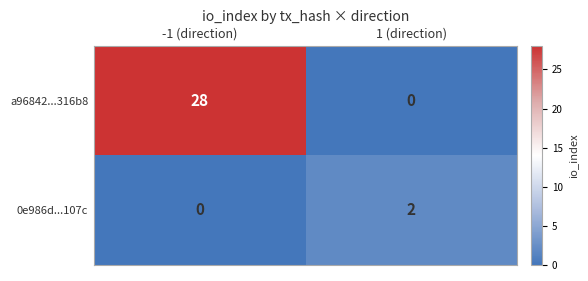

What is the spread (max minus min) of values at -1 (direction)?

28